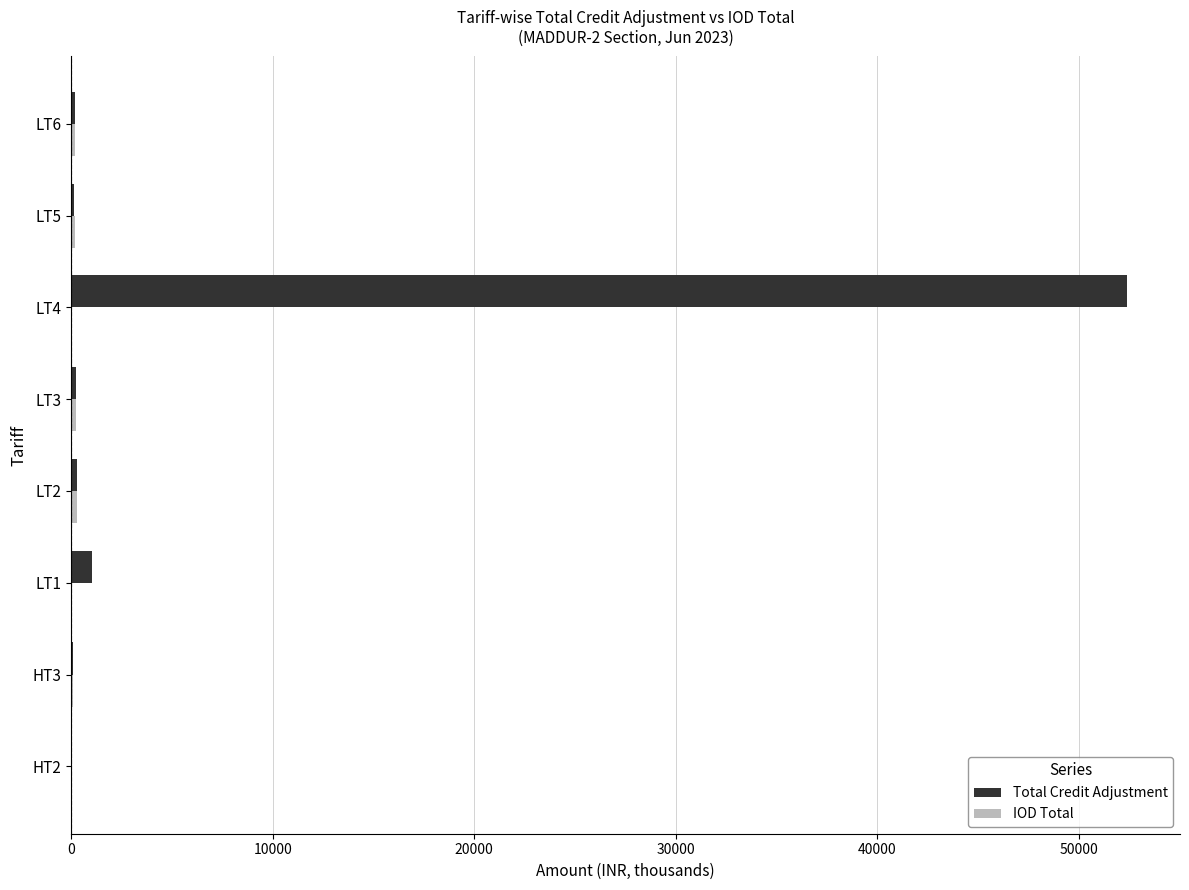

At which label does Total Credit Adjustment reach its peak?

LT4